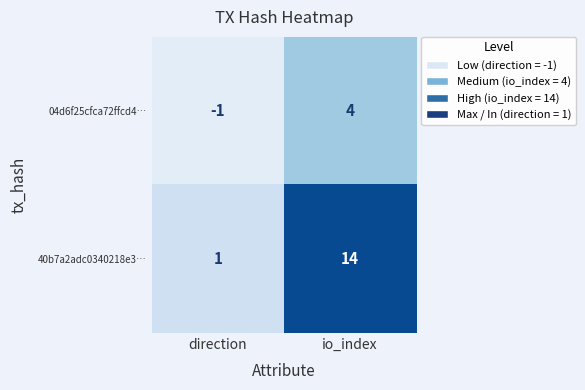

Is it true that 40b7a2adc0340218e3… equals 1 at direction?

True